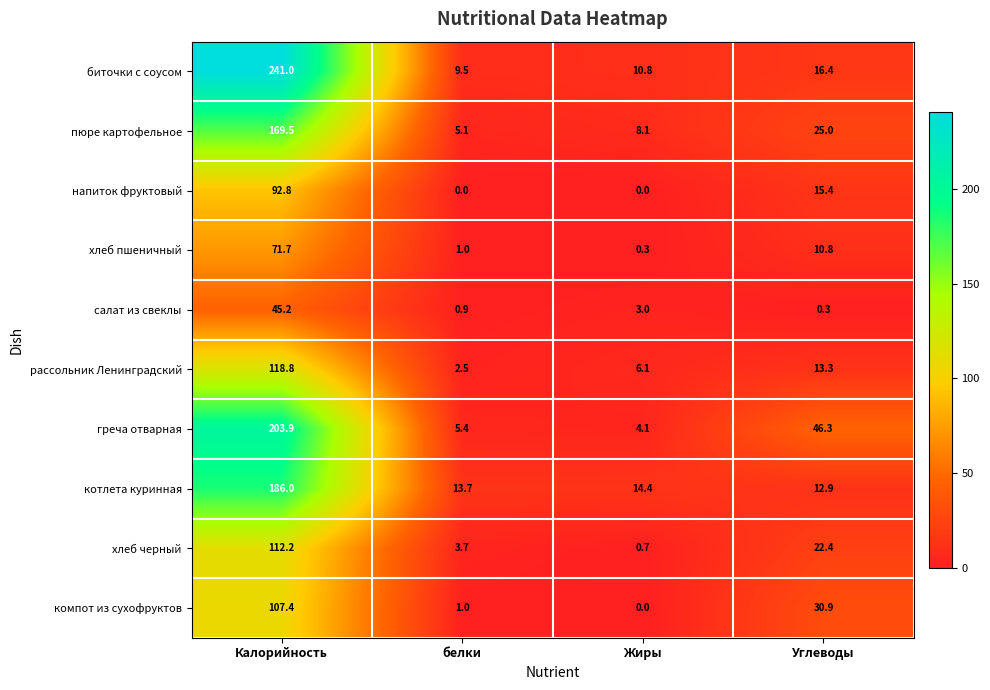

The value of пюре картофельное at Жиры is 4.2. True or false?

False